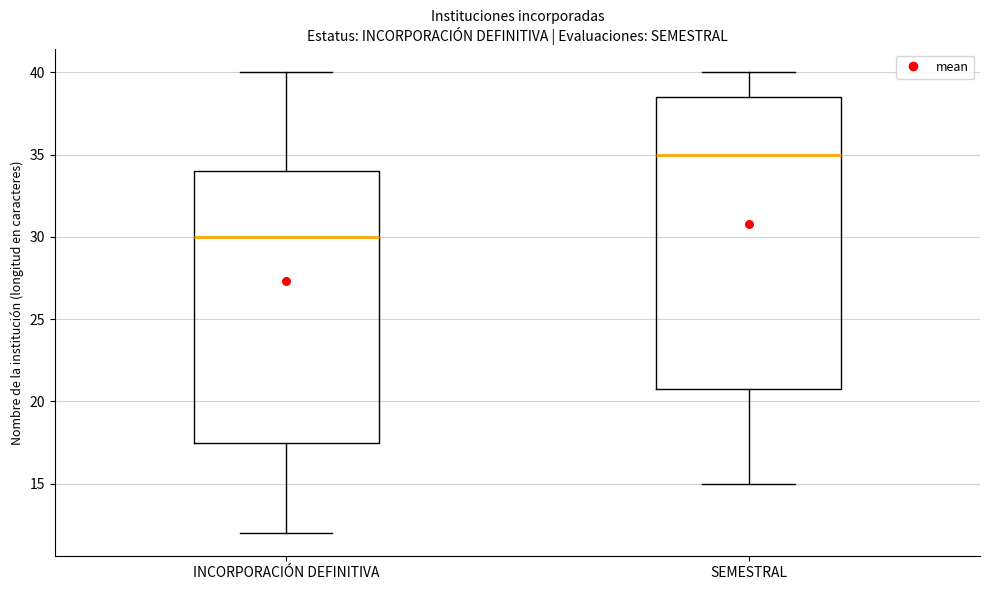

Reading left to right, transcribe this box plot: for each box, give where its median line is, the range the box spans, and where its two whiskers end, as read against the y-axis. The values are not printed on the chart, so give them approximately, as read against the axis.

INCORPORACIÓN DEFINITIVA: median 30.0, box 17.5 to 34.0, whiskers 12.0 to 40.0
SEMESTRAL: median 35.0, box 21.0 to 38.5, whiskers 15.0 to 40.0